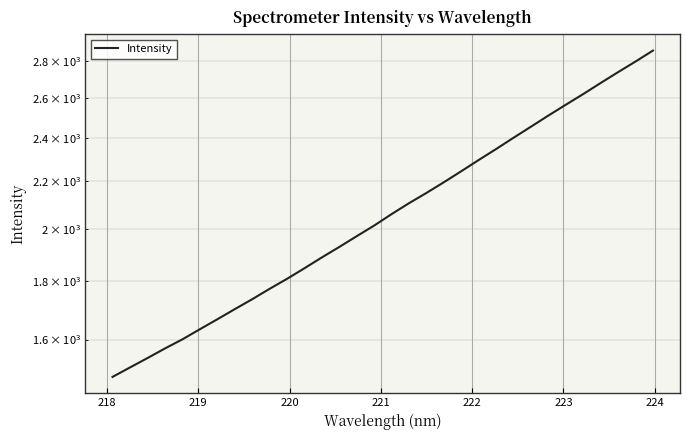

True or false: the data has more than 1 interior local peaks.

False